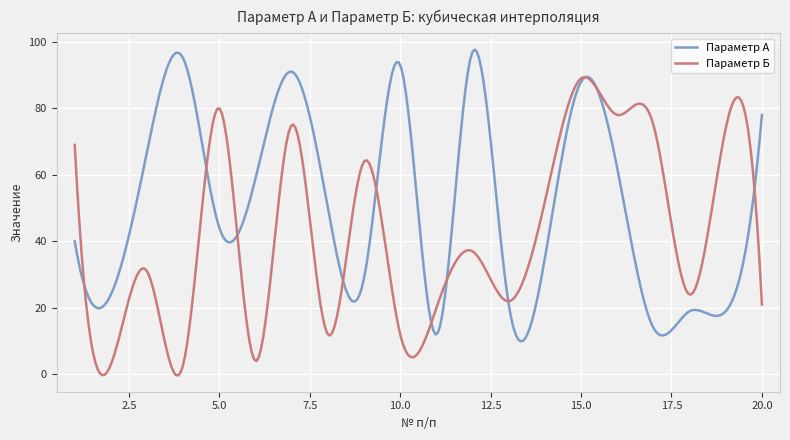

Which series has the largest total across all categories?

Параметр А